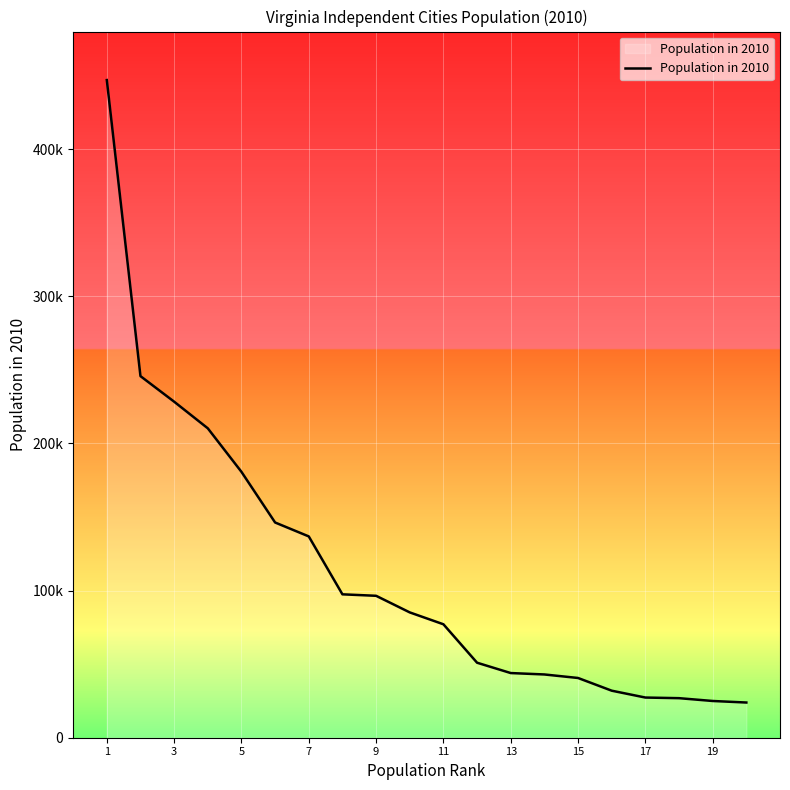

Is this an area chart (filled region under the line)?

Yes